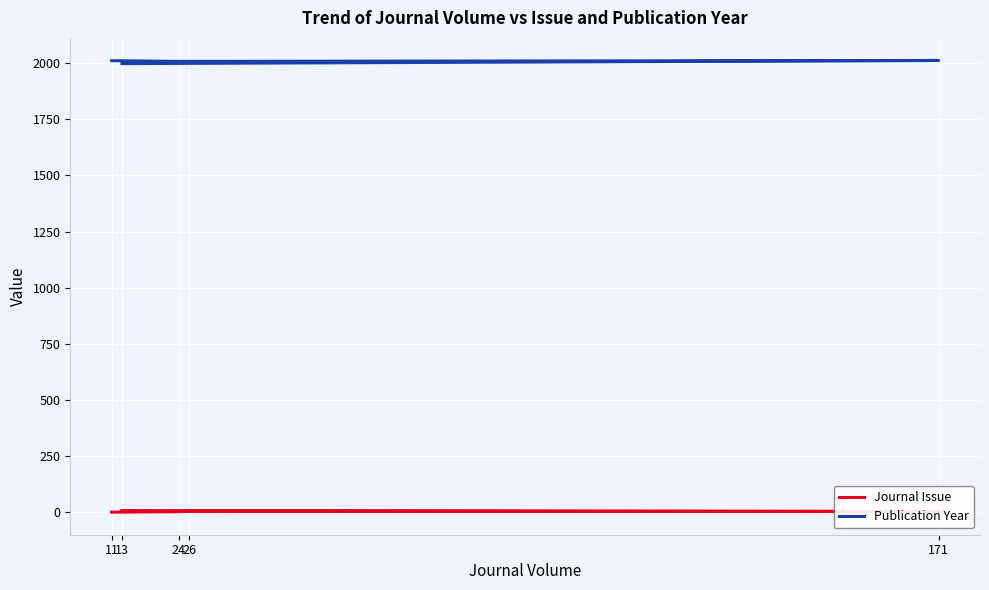

Read the Journal Issue value at 11.

1